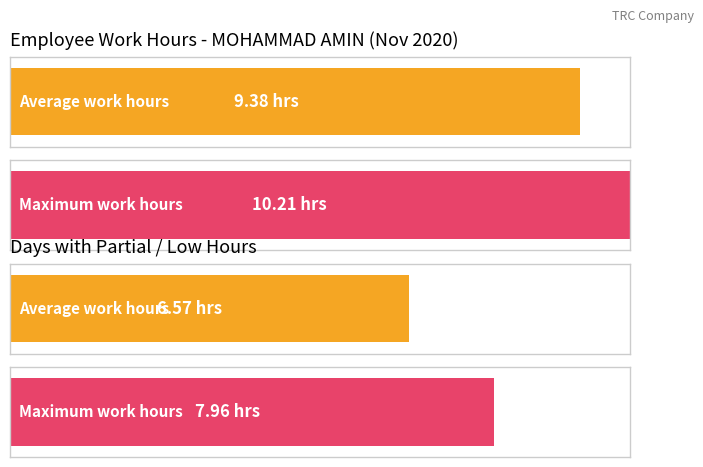

Count the number of data series in this chart.

2